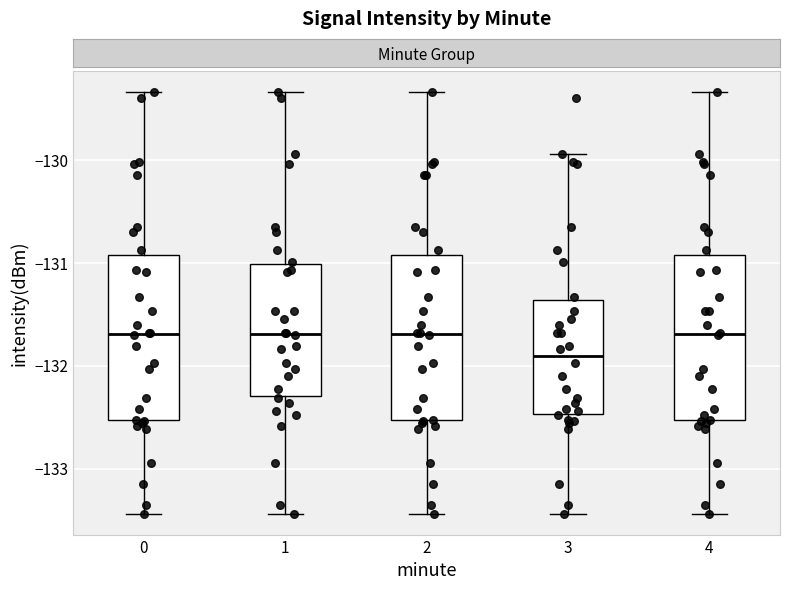

Which box's median line is the lowest?

3